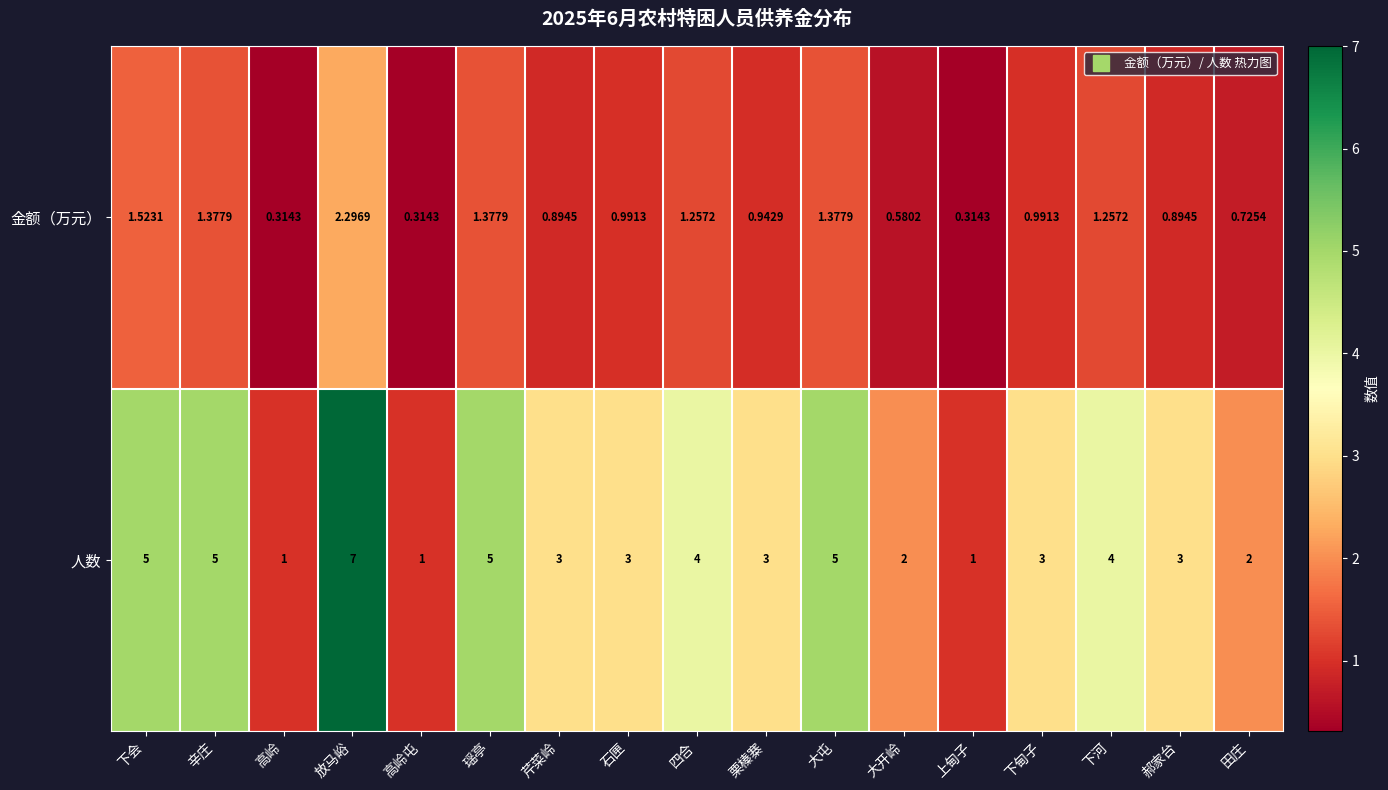

At which label does 人数 first exceed 3?

下会